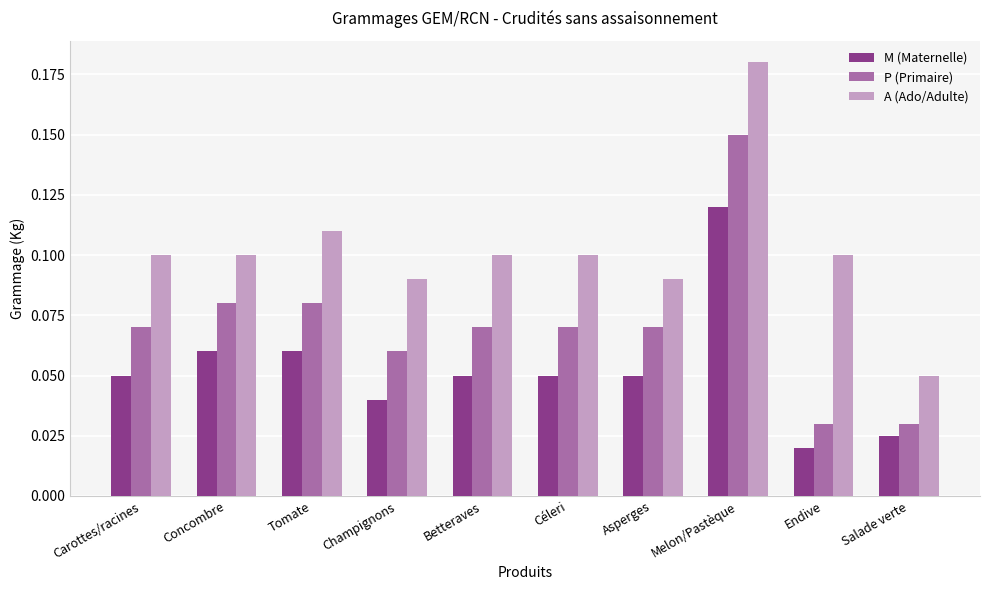

Is it true that A (Ado/Adulte) equals 0.2 at Asperges?

False